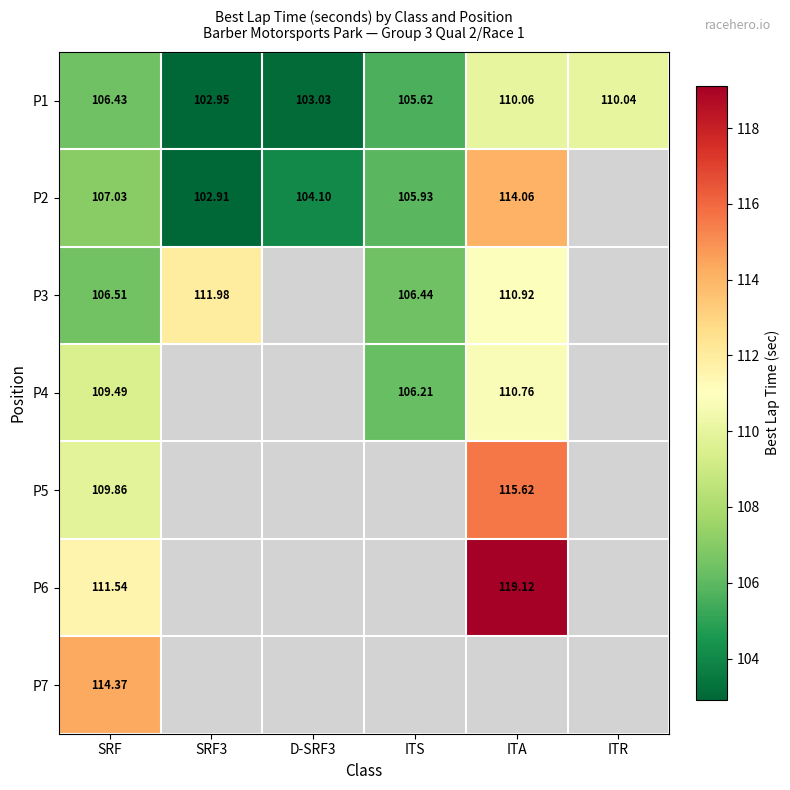

What is the smallest value displayed?

102.9